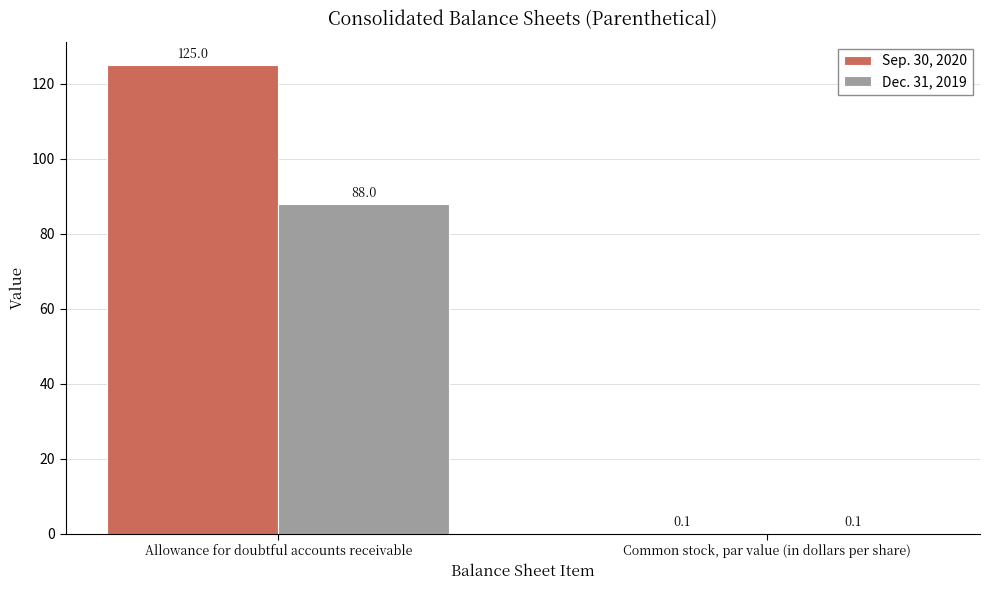

What is the sum of the Sep. 30, 2020 values at Allowance for doubtful accounts receivable and Common stock, par value (in dollars per share)?

125.1